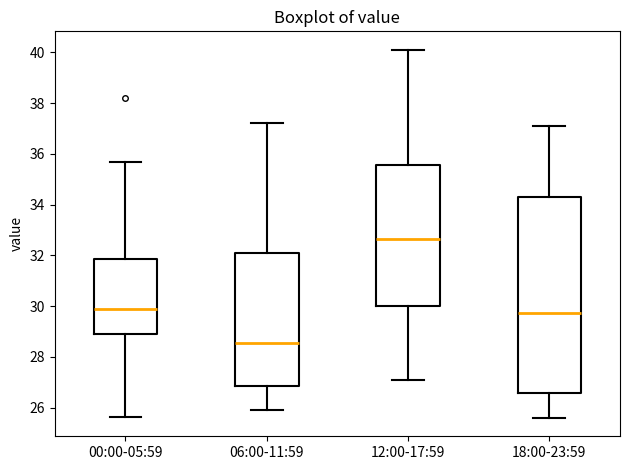

Reading left to right, read every box against the y-axis: the position of its median line, the range the box covers, and the ends of its whiskers. The values are not printed on the chart, so give them approximately, as read against the axis.

00:00-05:59: median 29.8, box 29.0 to 31.8, whiskers 25.6 to 35.6
06:00-11:59: median 28.6, box 26.8 to 32.0, whiskers 26.0 to 37.2
12:00-17:59: median 32.6, box 30.0 to 35.6, whiskers 27.2 to 40.2
18:00-23:59: median 29.8, box 26.6 to 34.4, whiskers 25.6 to 37.2